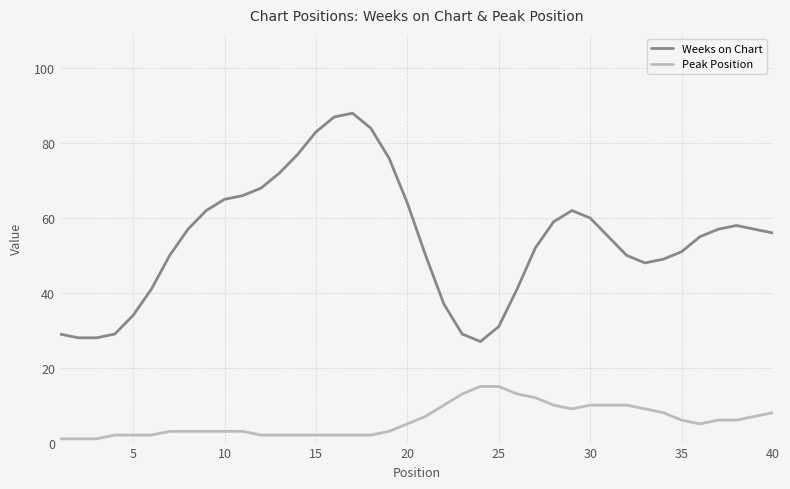

Rank the series by their average value, from lowest to highest.

Peak Position, Weeks on Chart